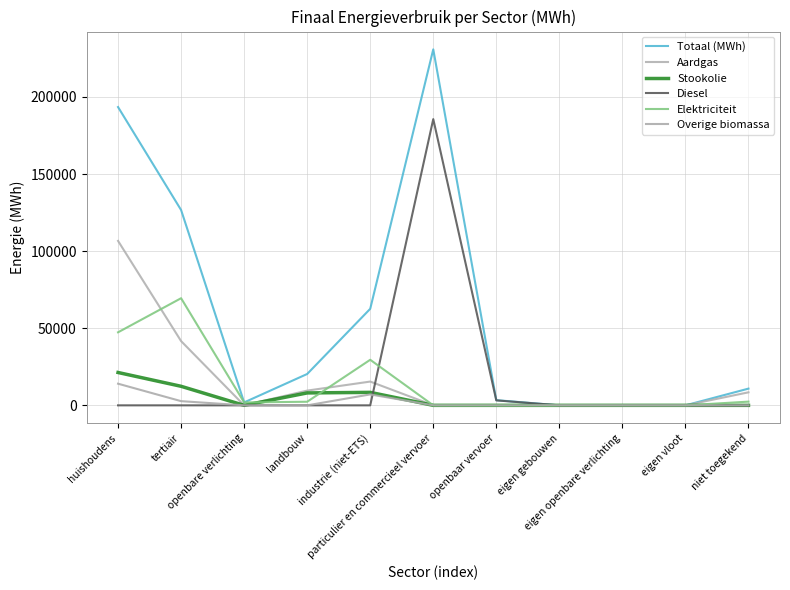

Where is the first local maximum for Stookolie?

industrie (niet-ETS)